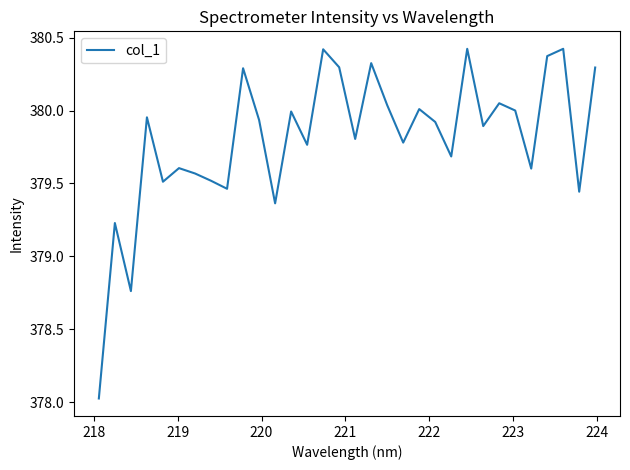

What is the difference between the maximum and minimum values?

2.4